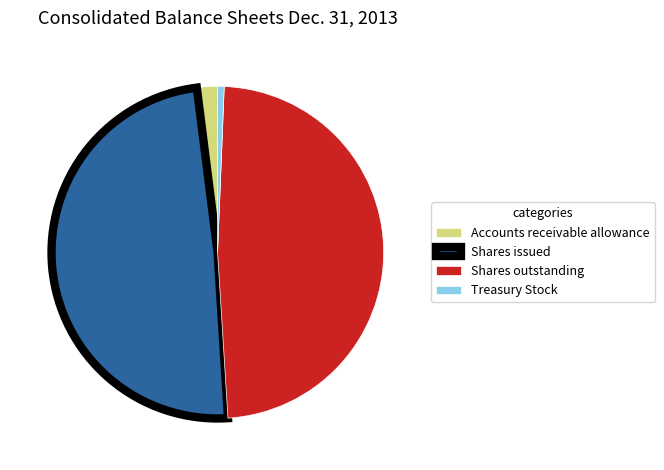

How many slices are in this pie chart?

4